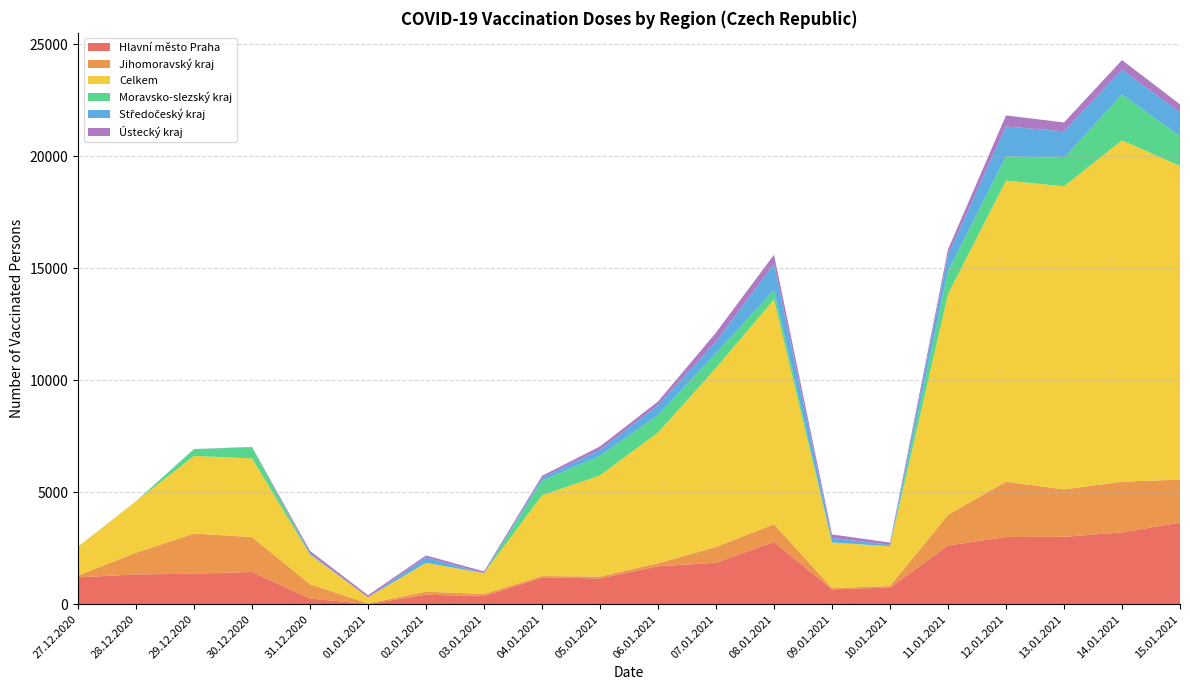

Reading left to right, extract all data points from this chart.

Hlavní město Praha: 27.12.2020=1198	28.12.2020=1324	29.12.2020=1361	30.12.2020=1437	31.12.2020=251	01.01.2021=4	02.01.2021=419	03.01.2021=365	04.01.2021=1188	05.01.2021=1149	06.01.2021=1692	07.01.2021=1847	08.01.2021=2777	09.01.2021=657	10.01.2021=741	11.01.2021=2618	12.01.2021=2998	13.01.2021=3004	14.01.2021=3204	15.01.2021=3639
Jihomoravský kraj: 27.12.2020=74	28.12.2020=973	29.12.2020=1791	30.12.2020=1556	31.12.2020=639	01.01.2021=31	02.01.2021=138	03.01.2021=89	04.01.2021=67	05.01.2021=83	06.01.2021=133	07.01.2021=706	08.01.2021=793	09.01.2021=60	10.01.2021=70	11.01.2021=1366	12.01.2021=2468	13.01.2021=2119	14.01.2021=2262	15.01.2021=1921
Celkem: 27.12.2020=1289	28.12.2020=2299	29.12.2020=3464	30.12.2020=3514	31.12.2020=1312	01.01.2021=272	02.01.2021=1289	03.01.2021=928	04.01.2021=3606	05.01.2021=4516	06.01.2021=5837	07.01.2021=7990	08.01.2021=10036	09.01.2021=2029	10.01.2021=1774	11.01.2021=9853	12.01.2021=13444	13.01.2021=13530	14.01.2021=15239	15.01.2021=14004
Moravsko-slezský kraj: 27.12.2020=3	28.12.2020=0	29.12.2020=305	30.12.2020=497	31.12.2020=30	01.01.2021=0	02.01.2021=0	03.01.2021=1	04.01.2021=649	05.01.2021=869	06.01.2021=782	07.01.2021=664	08.01.2021=418	09.01.2021=12	10.01.2021=2	11.01.2021=1024	12.01.2021=1084	13.01.2021=1268	14.01.2021=2049	15.01.2021=1332
Středočeský kraj: 27.12.2020=2	28.12.2020=0	29.12.2020=3	30.12.2020=0	31.12.2020=18	01.01.2021=1	02.01.2021=236	03.01.2021=0	04.01.2021=127	05.01.2021=268	06.01.2021=446	07.01.2021=512	08.01.2021=1169	09.01.2021=196	10.01.2021=65	11.01.2021=727	12.01.2021=1332	13.01.2021=1189	14.01.2021=1105	15.01.2021=1054
Ústecký kraj: 27.12.2020=2	28.12.2020=1	29.12.2020=1	30.12.2020=17	31.12.2020=129	01.01.2021=90	02.01.2021=94	03.01.2021=78	04.01.2021=91	05.01.2021=158	06.01.2021=156	07.01.2021=406	08.01.2021=408	09.01.2021=159	10.01.2021=98	11.01.2021=249	12.01.2021=493	13.01.2021=394	14.01.2021=431	15.01.2021=364